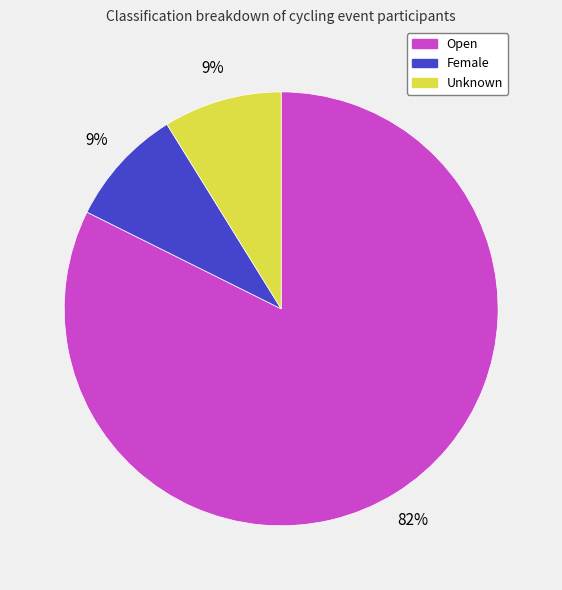

Is Open the majority of the pie?

Yes